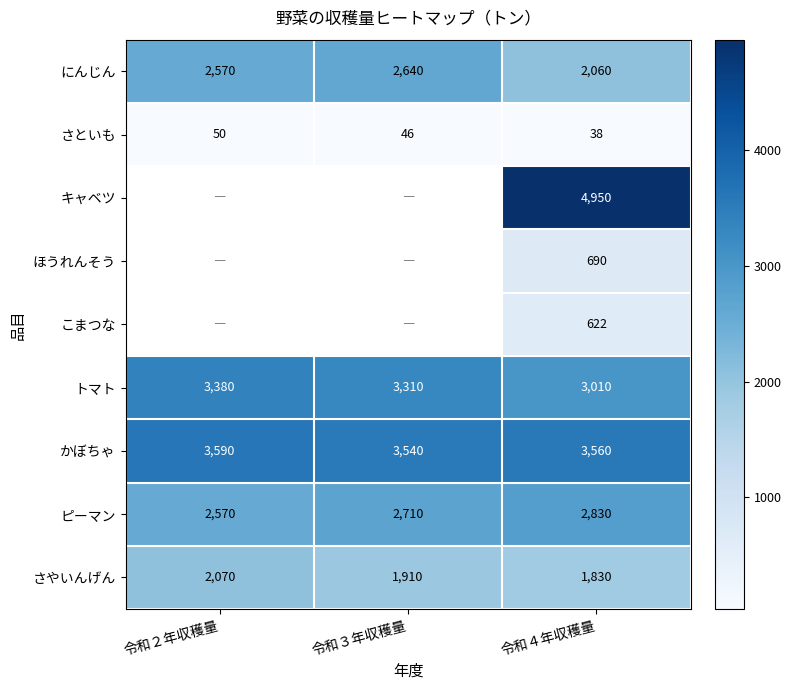

What is the total value across all series at 令和４年収穫量?

19590